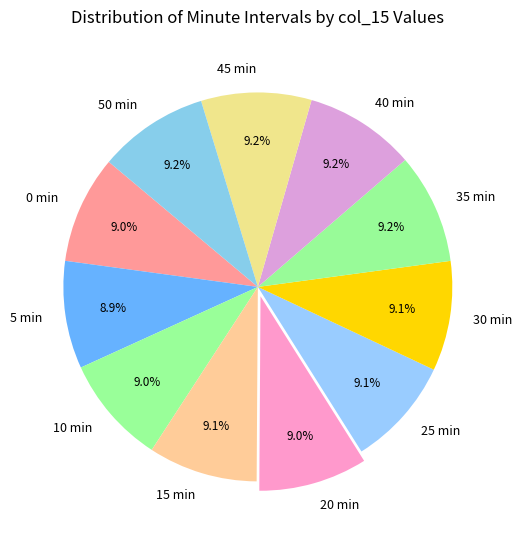

Approximately how many times larger is the value at 35 min compared to 50 min?

1.0